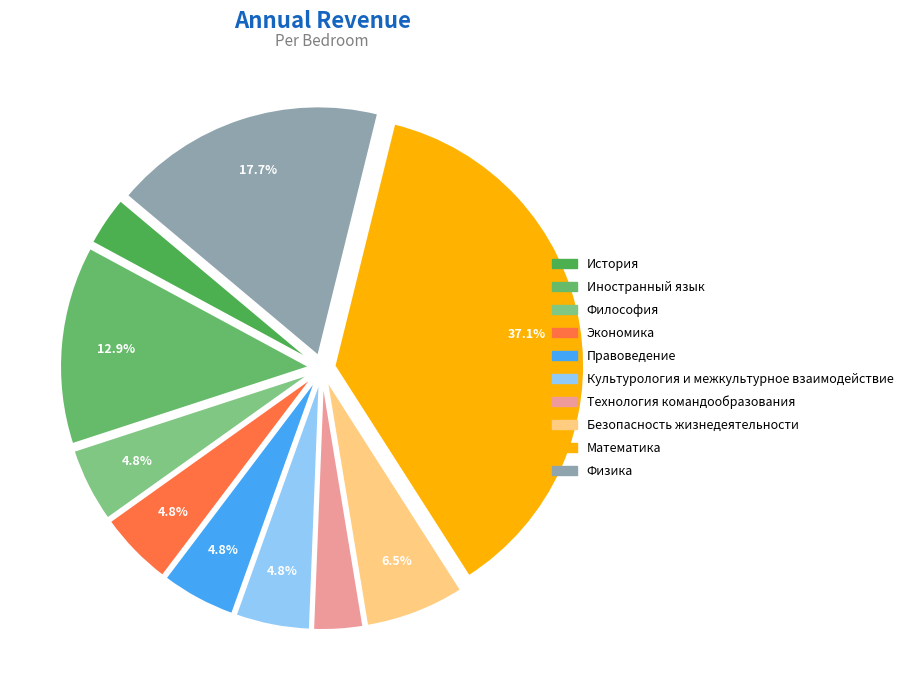

Count the number of slices in the pie.

10